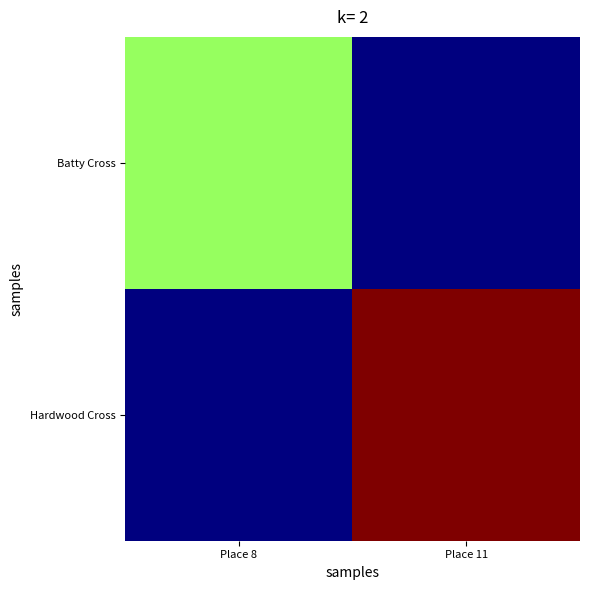

Which label corresponds to the smallest value in the chart?

Place 11